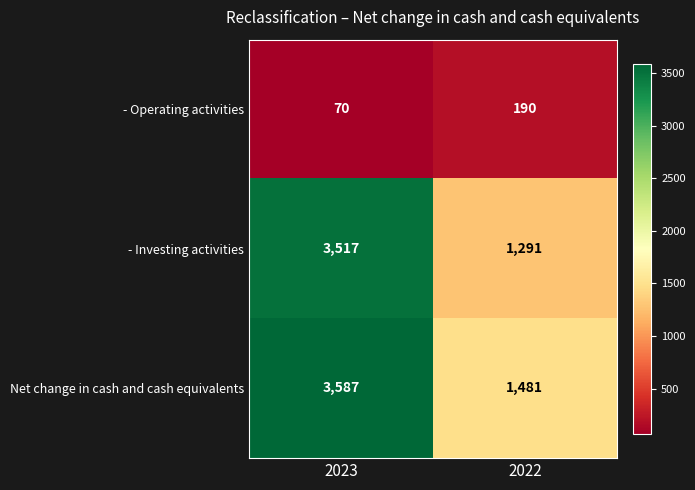

List the series in order of their peak value, highest first.

Net change in cash and cash equivalents, - Investing activities, - Operating activities